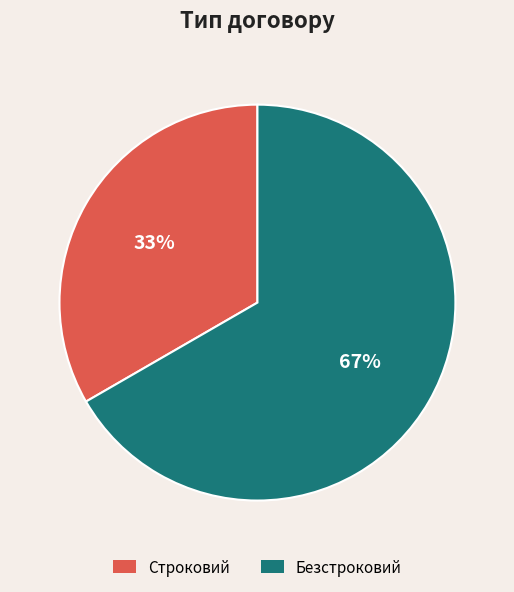

Is Строковий the majority of the pie?

No